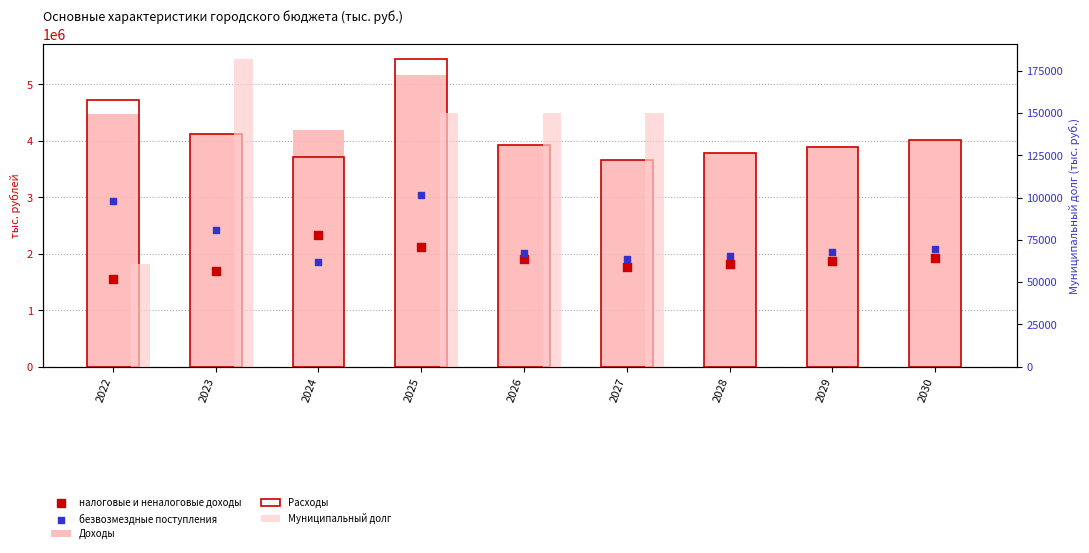

Which series has the widest spread of Y values?

Расходы